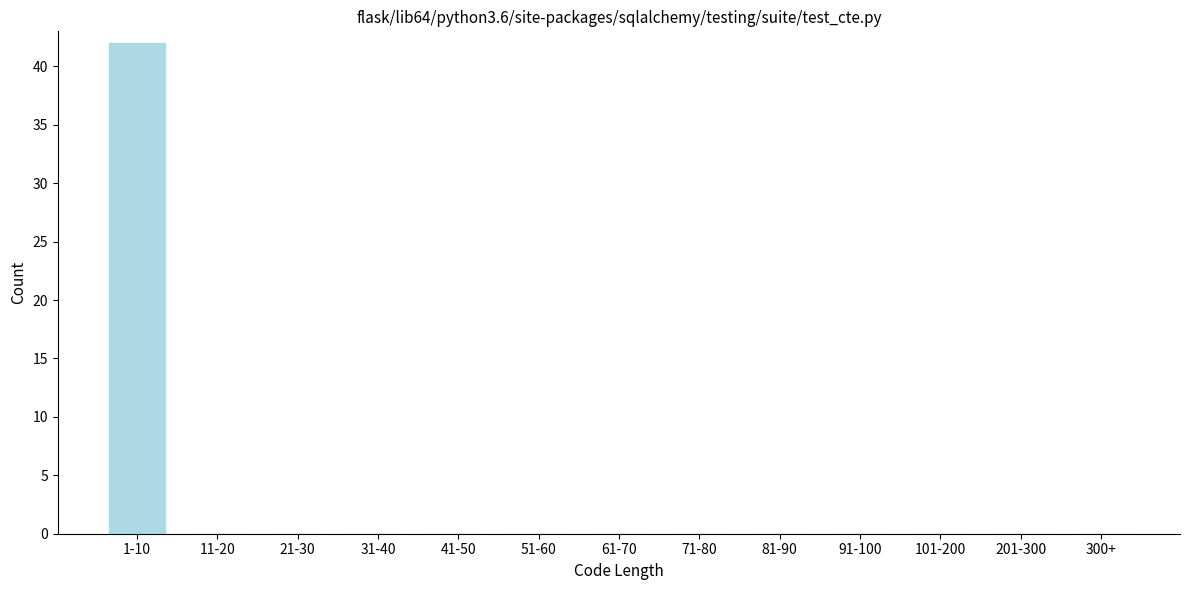

Reading right to left, what are all the values shown in this chart?

300+=0	201-300=0	101-200=0	91-100=0	81-90=0	71-80=0	61-70=0	51-60=0	41-50=0	31-40=0	21-30=0	11-20=0	1-10=42